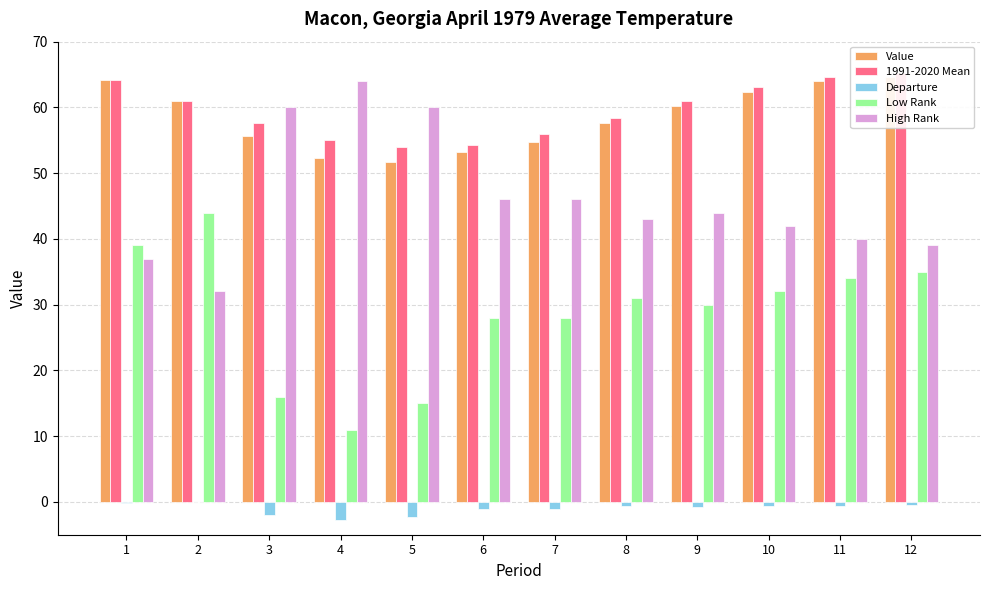

What is the difference between the highest and lowest values at 5?

62.3